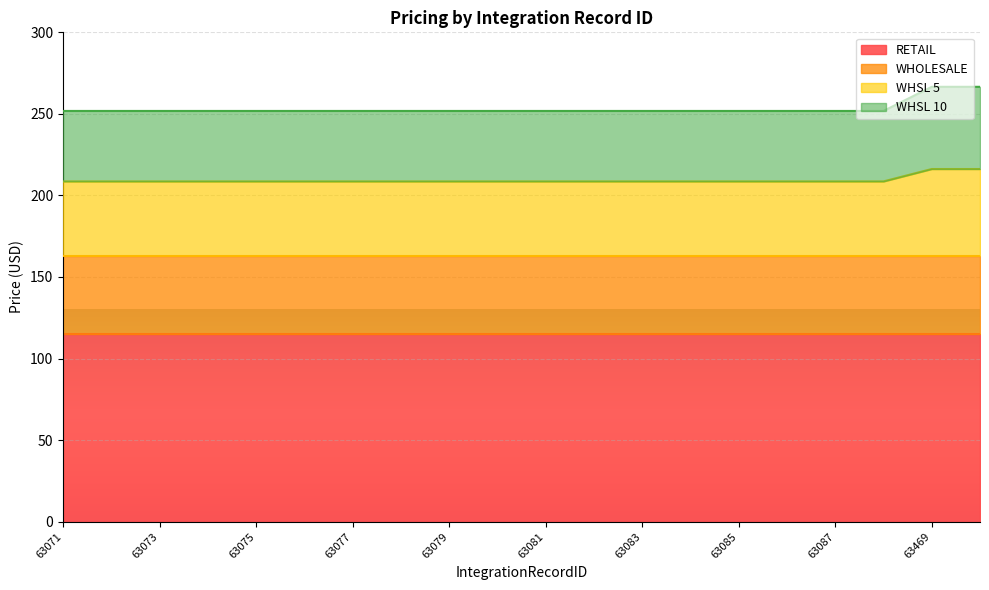

True or false: WHSL 5 and WHSL 10 cross at least once.

False